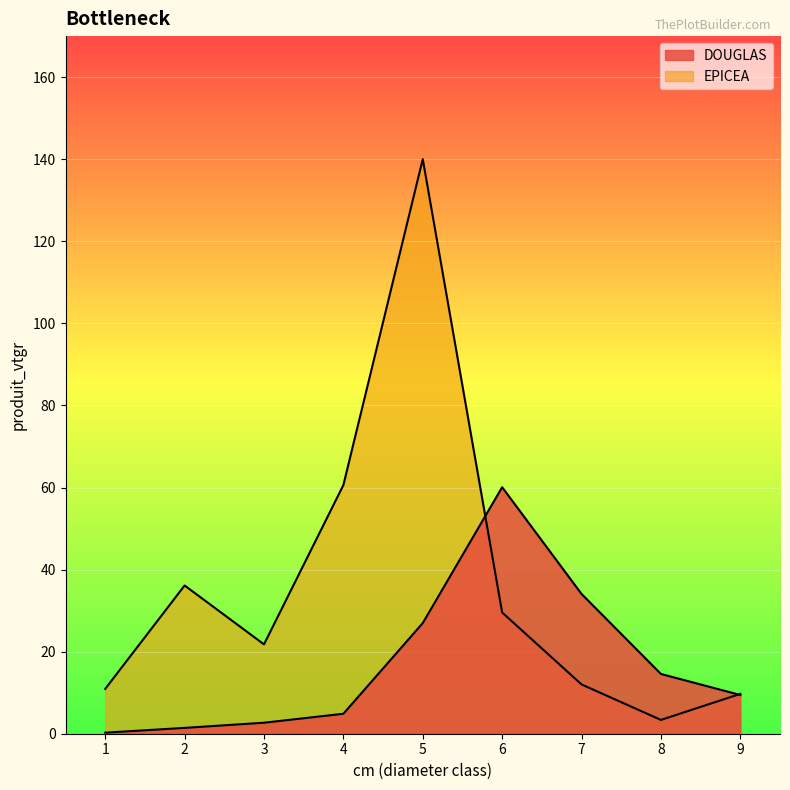

Where do EPICEA and DOUGLAS first cross each other?

5 and 6